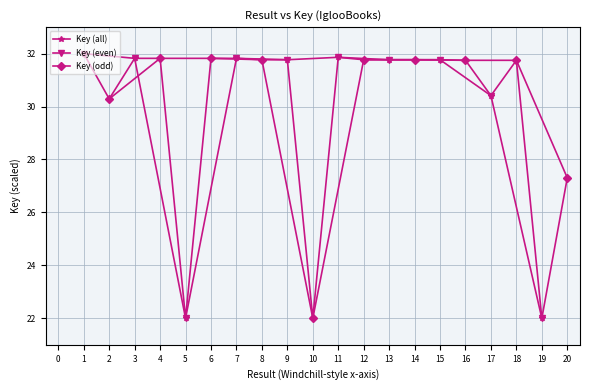

At which category does the chart reach its peak across all series?

1